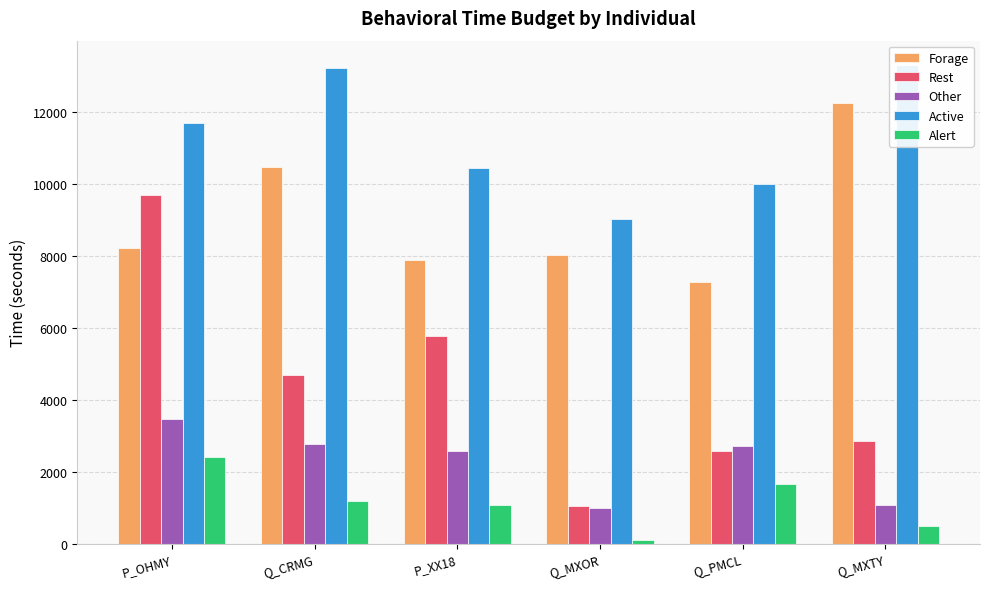

Is the value of Active at P_OHMY greater than the value of Other at Q_PMCL?

Yes